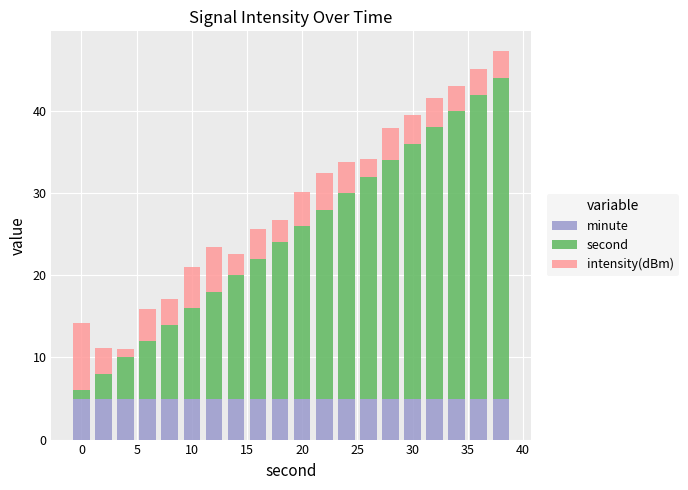

What is the sum of all minute values?

100.0